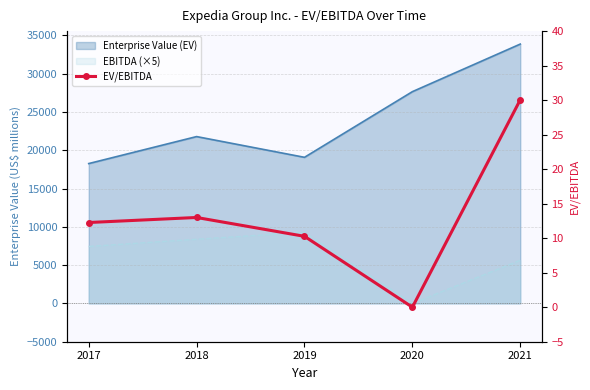

Is it true that the value at 2018 is 13.0?

True